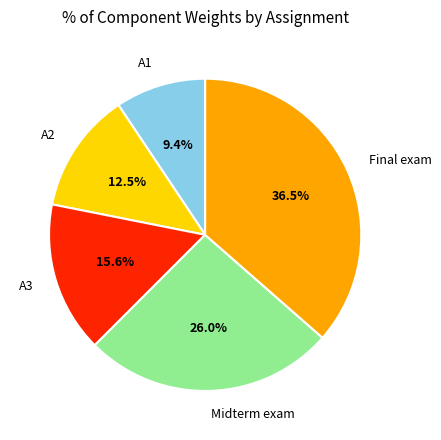

What is the smallest slice in the pie chart?

A1